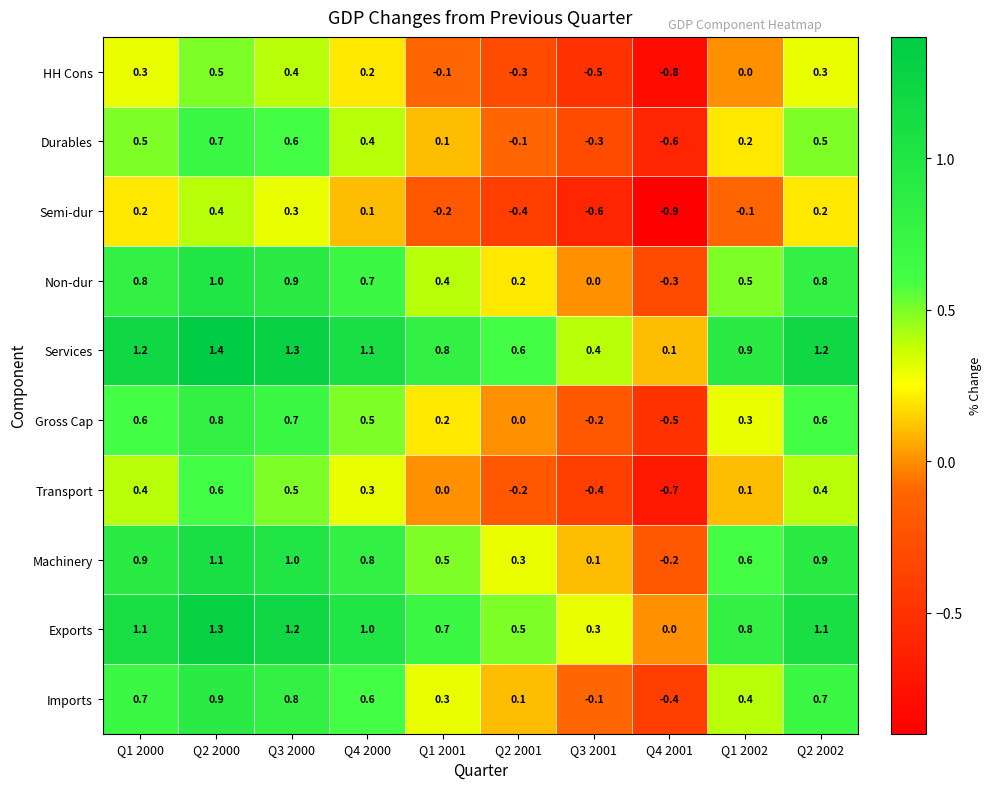

What is the difference between the maximum and minimum values in the Exports series?

1.3